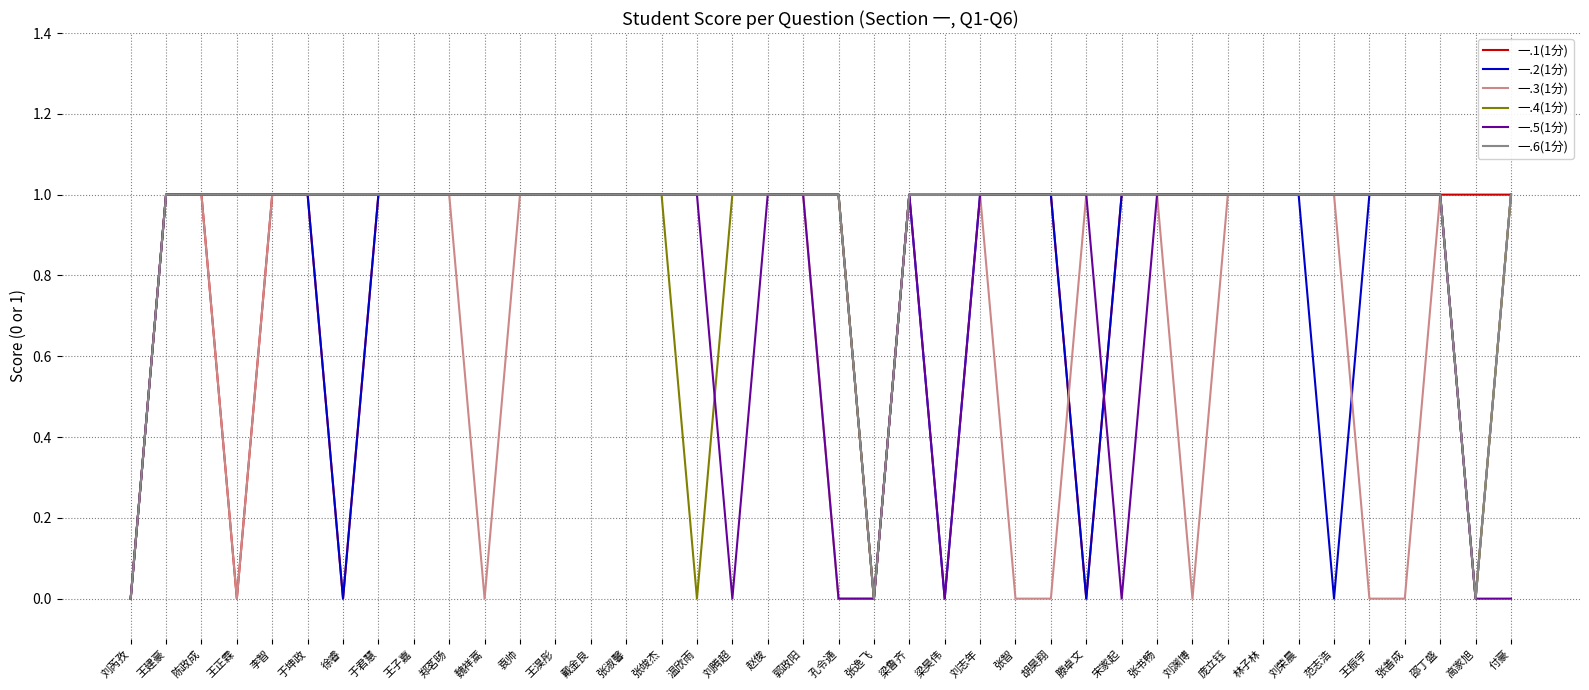

The value of 一.5(1分) at 张书畅 is 2. True or false?

False